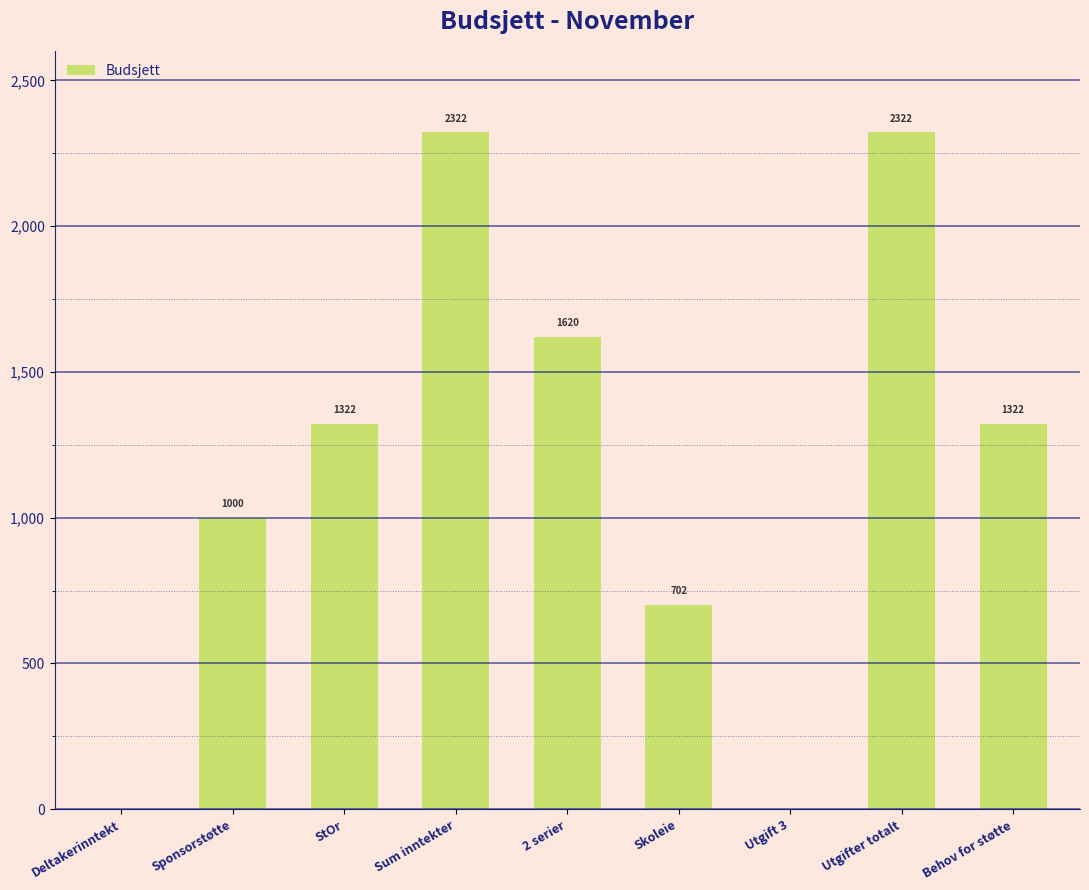

How many values are between 702 and 1620?

5